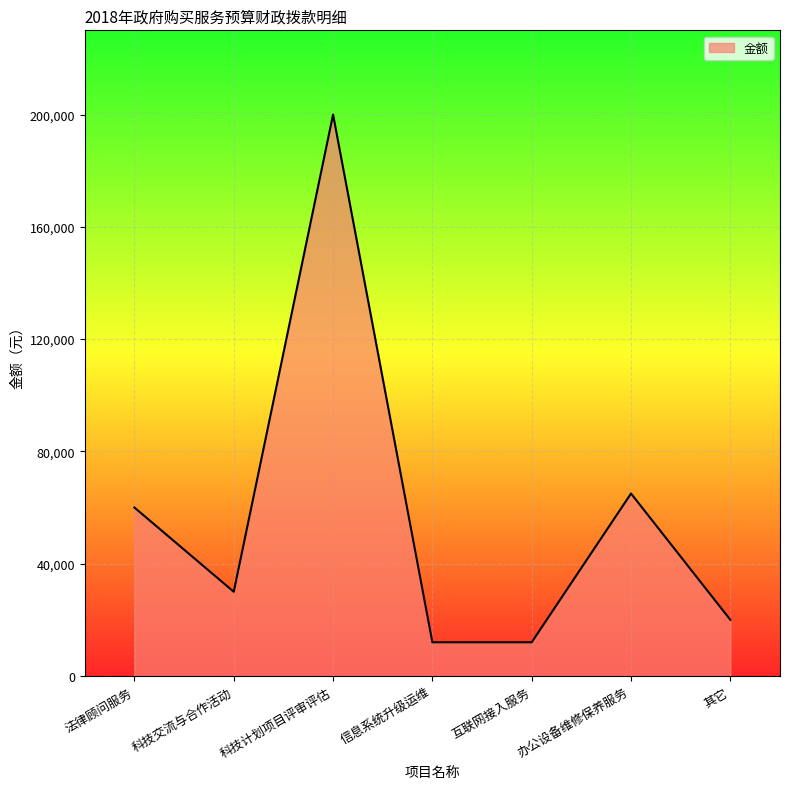

Is it true that the value at 法律顾问服务 is 28756?

False